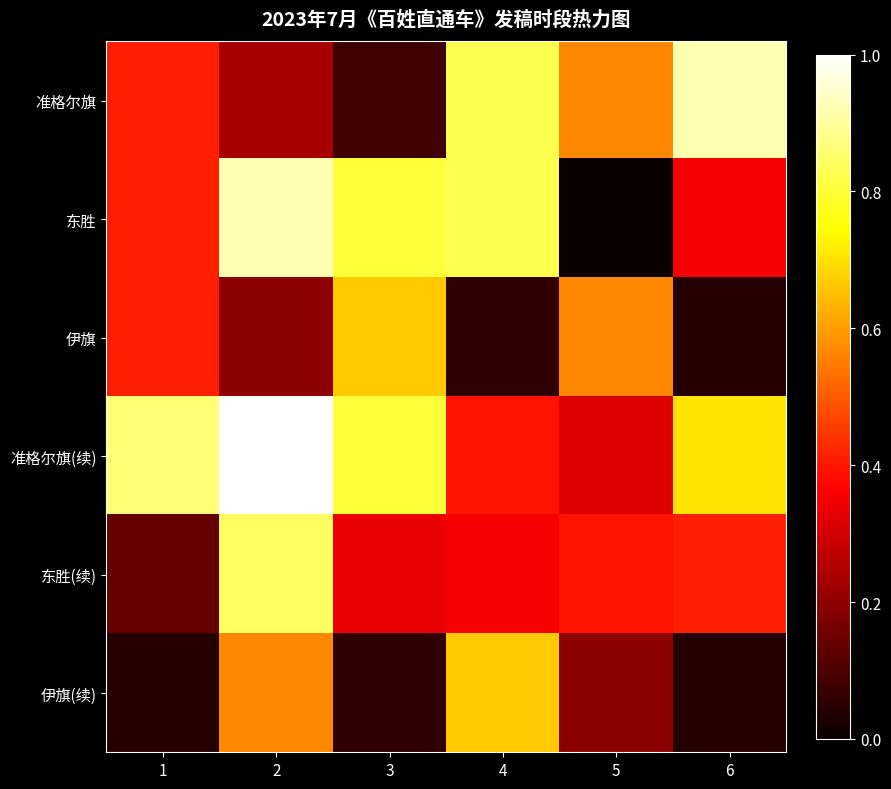

What is the spread (max minus min) of values at 4?

0.8